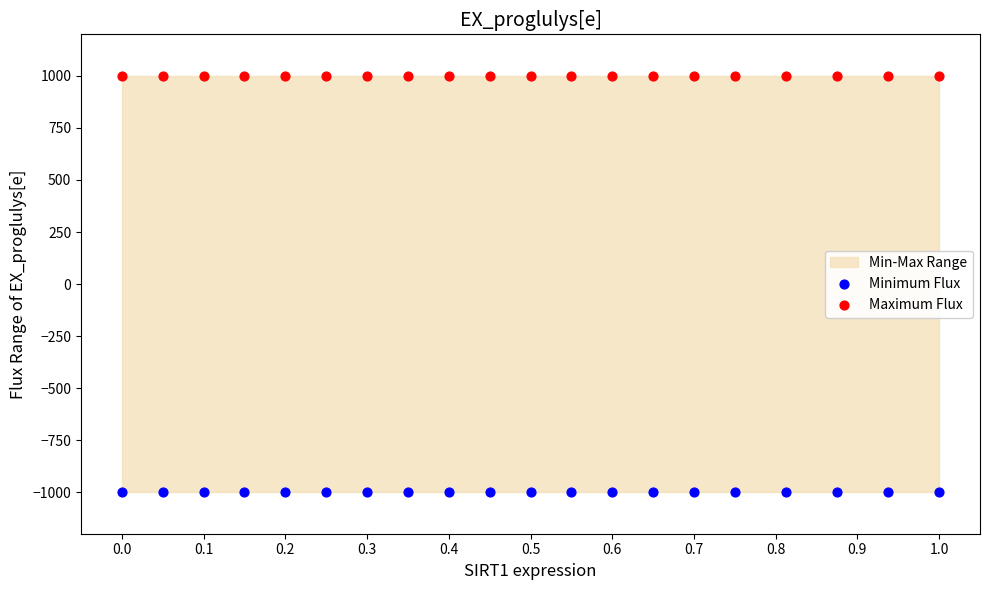

Which series reaches the minimum Y coordinate?

Minimum Flux